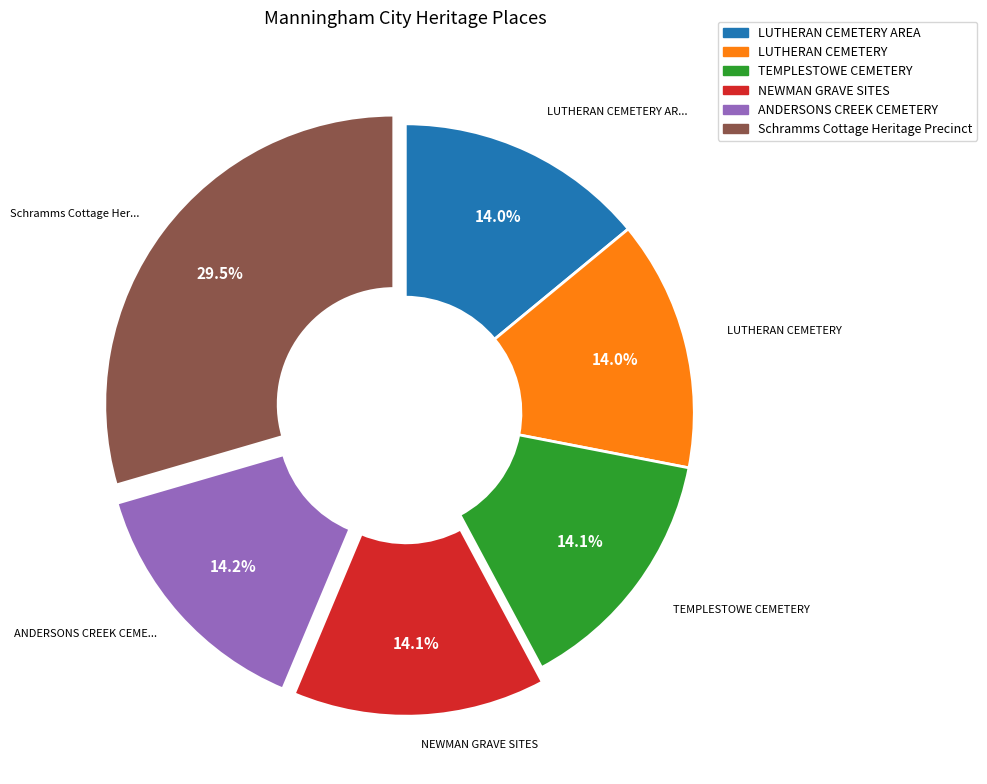

Is there a majority slice in this chart?

No